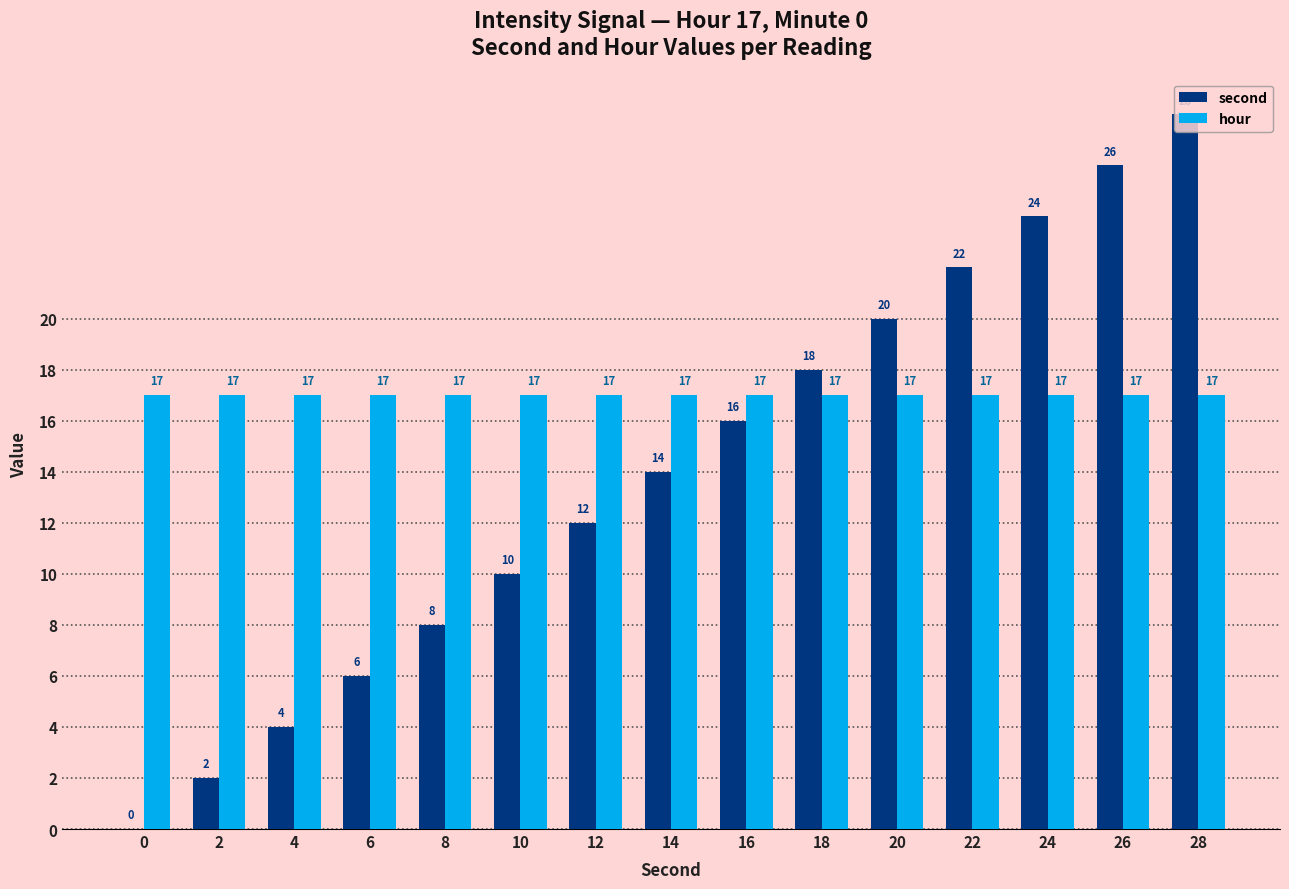

What is the sum of all second values?

210